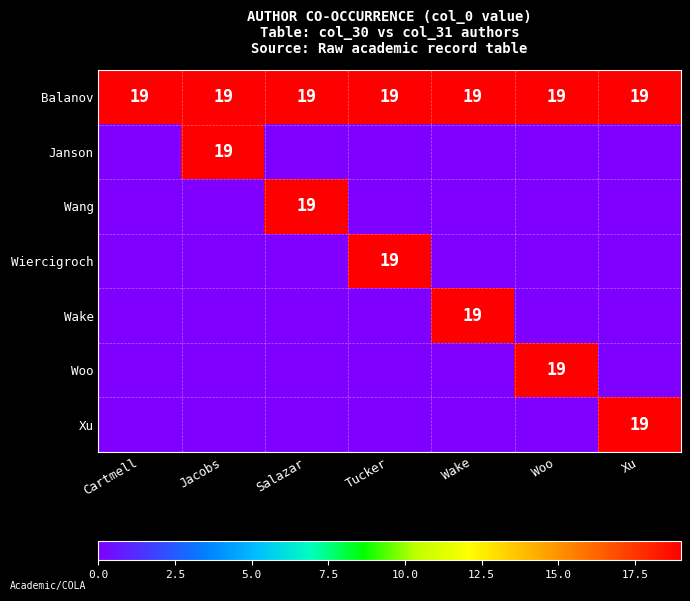

What is the sum of the Balanov values at Jacobs and Salazar?

38